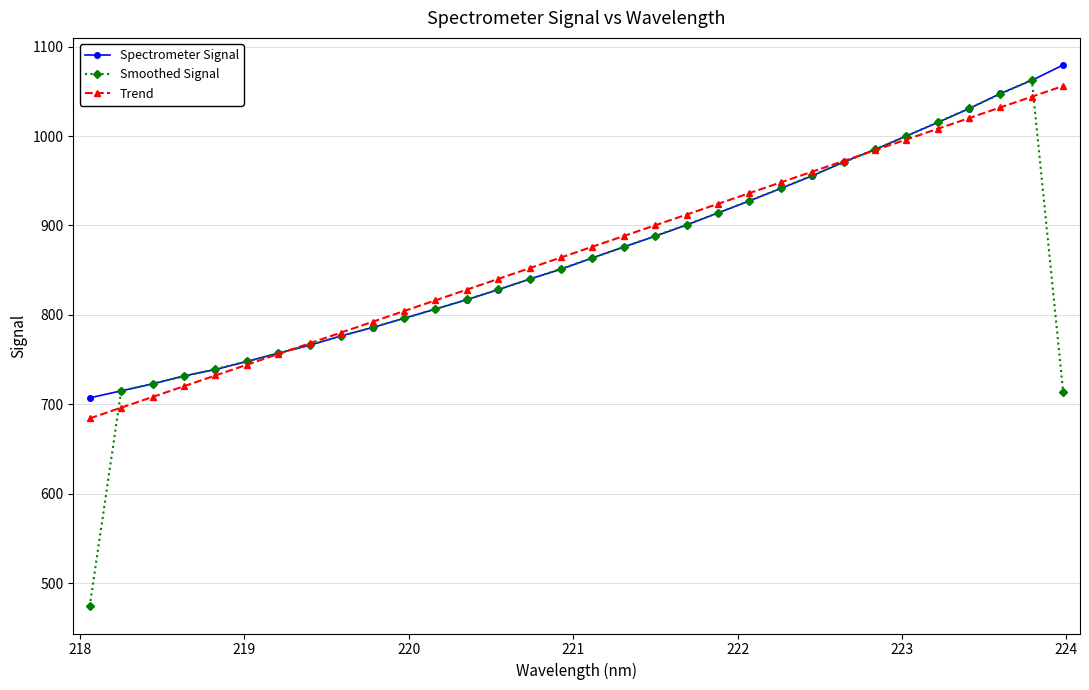

What is the maximum value shown in the chart?

1079.4